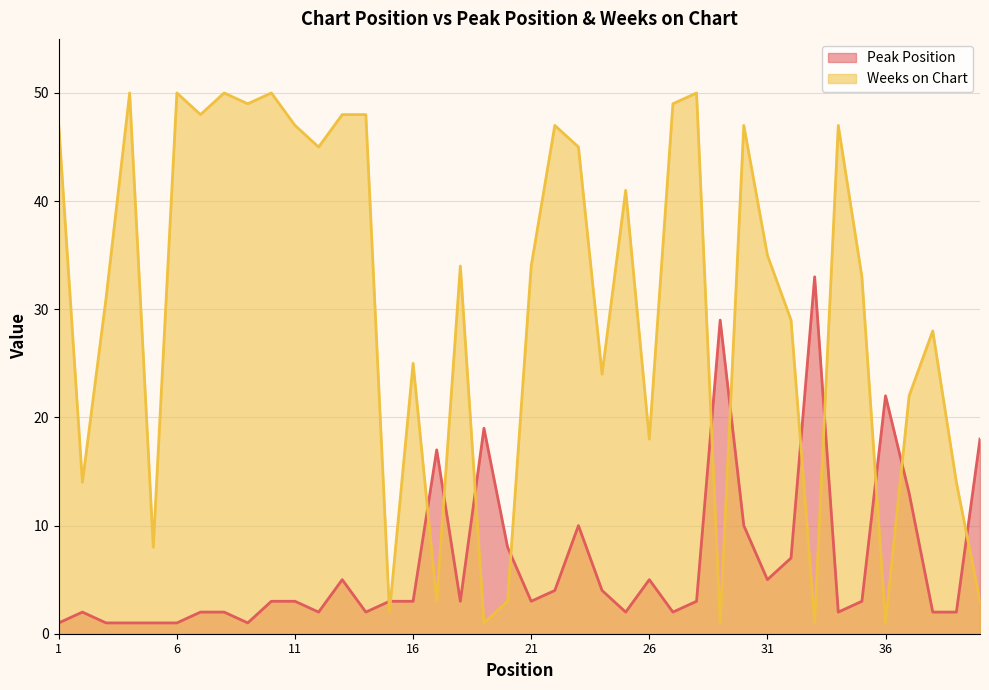

Which has a higher value, 9 or 26?

26